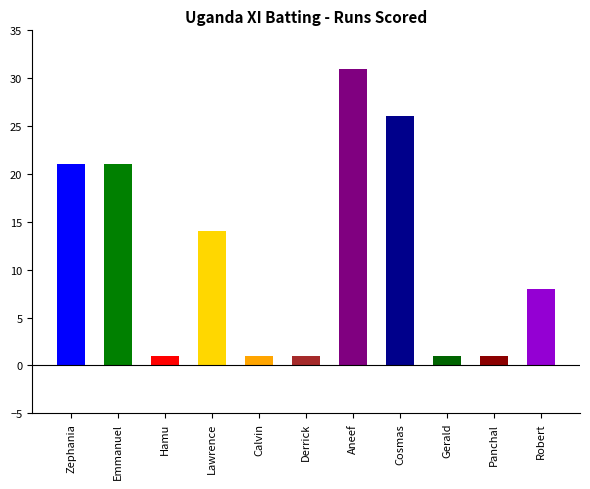

How many data points are above 8?

5